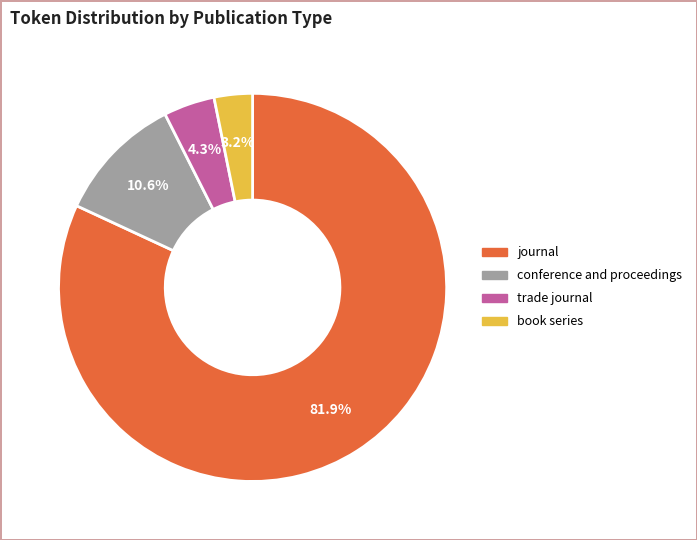

Which category has the biggest portion of the pie?

journal